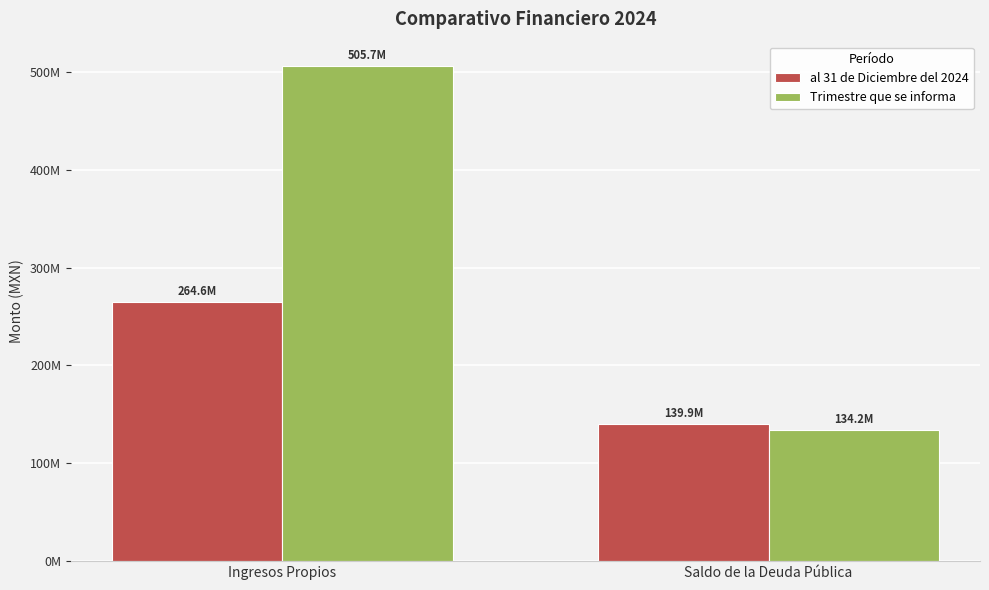

Which series changed the most between Ingresos Propios and Saldo de la Deuda Pública?

Trimestre que se informa